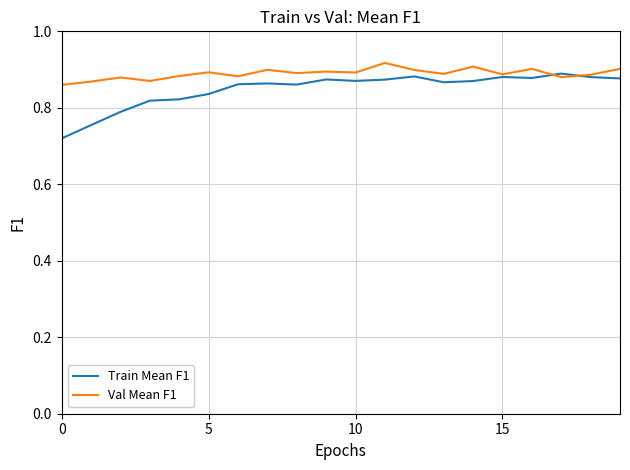

In Val Mean F1, how many points are higher than both neighbors (excluding endpoints)?

7